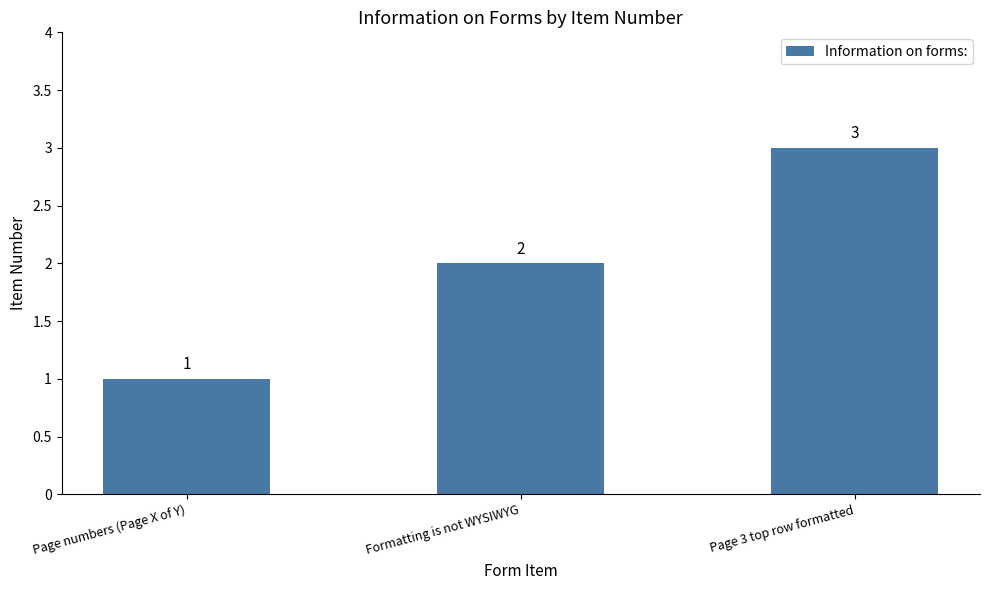

Which category has the lowest value across all series?

Page numbers (Page X of Y)